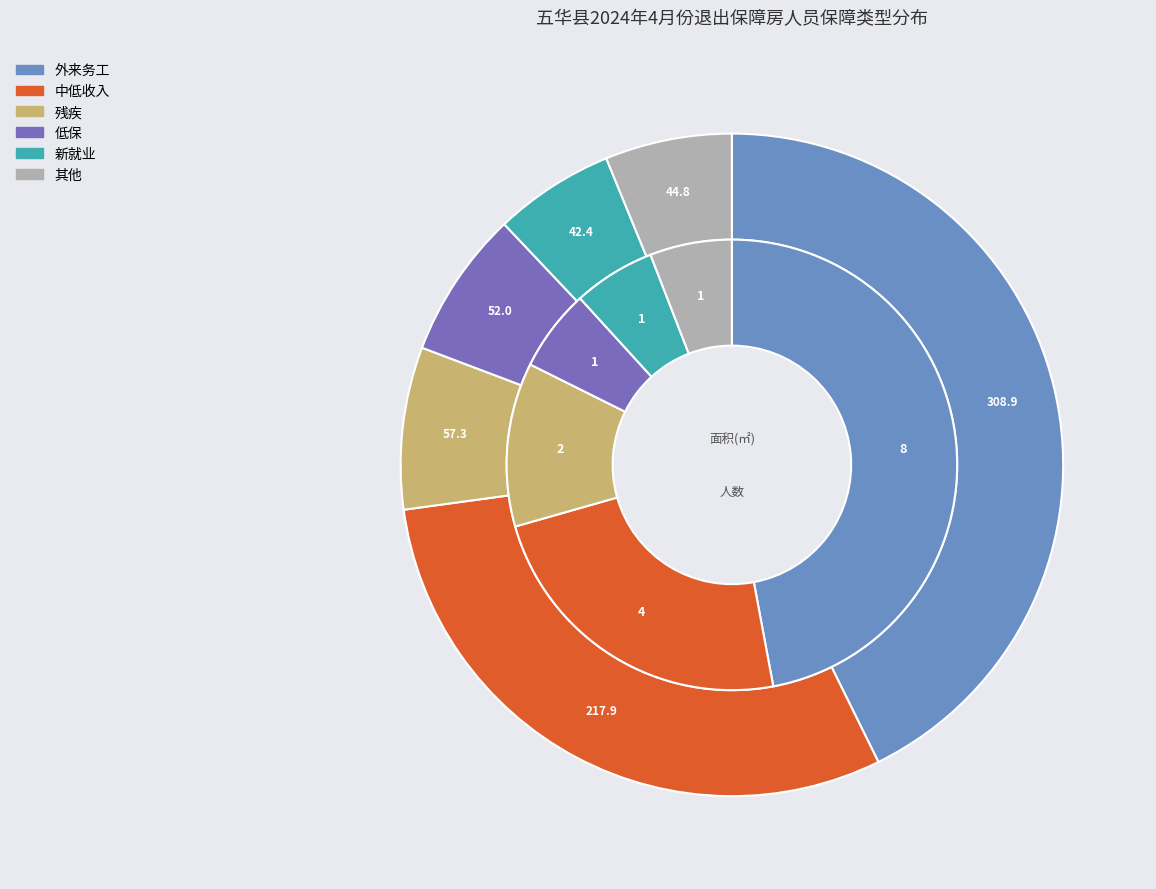

Rank the categories by value from highest to lowest.

外来务工, 中低收入, 残疾, 低保, 新就业, 其他